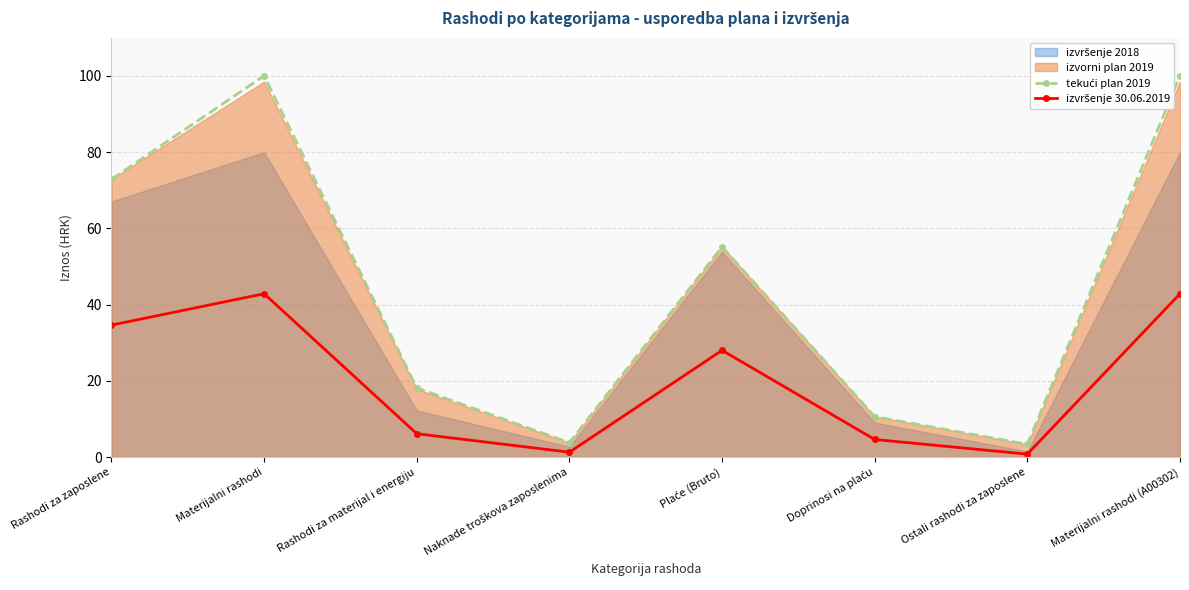

At how many categories does at least one series exceed 68?

3